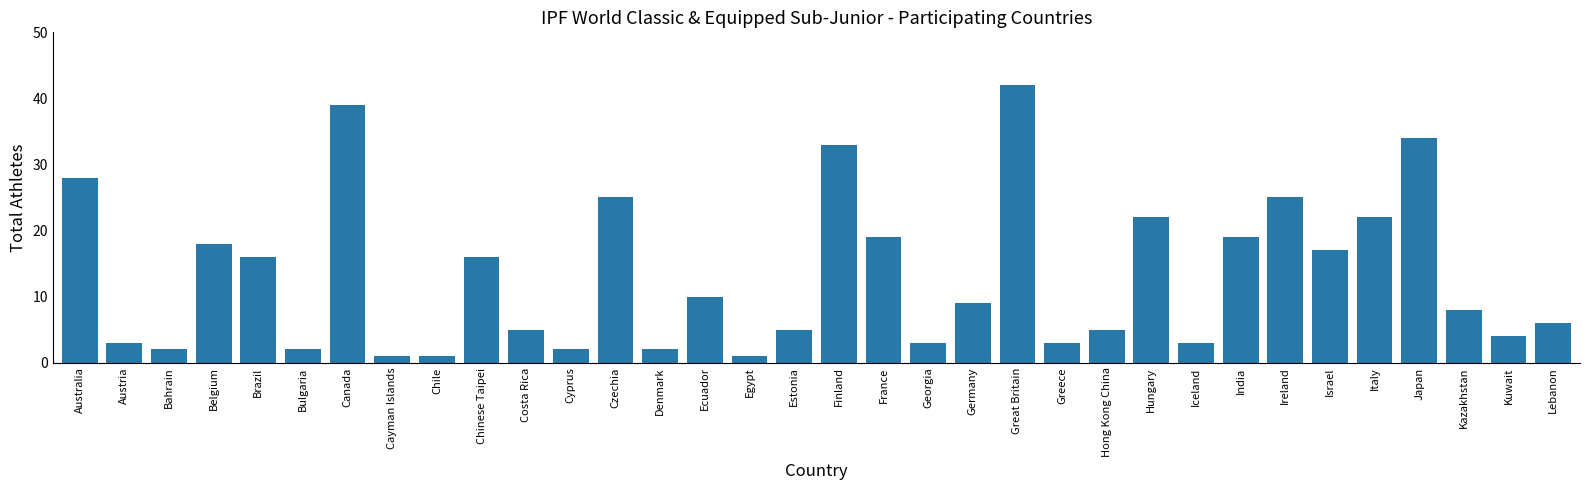

The chart shows a value of 5 at Ecuador. True or false?

False